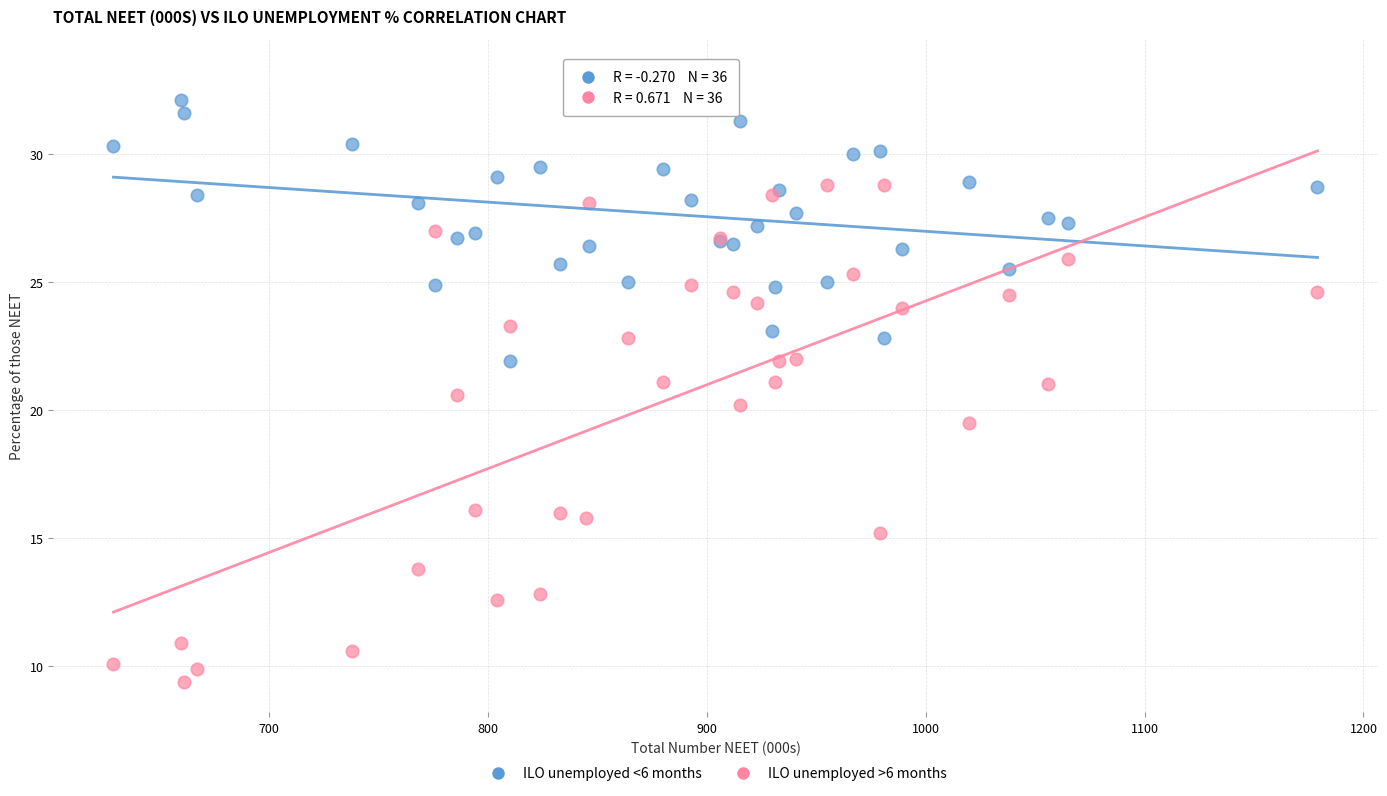

In the ILO unemployed >6 months series, what Y value is closest to 19?

19.5